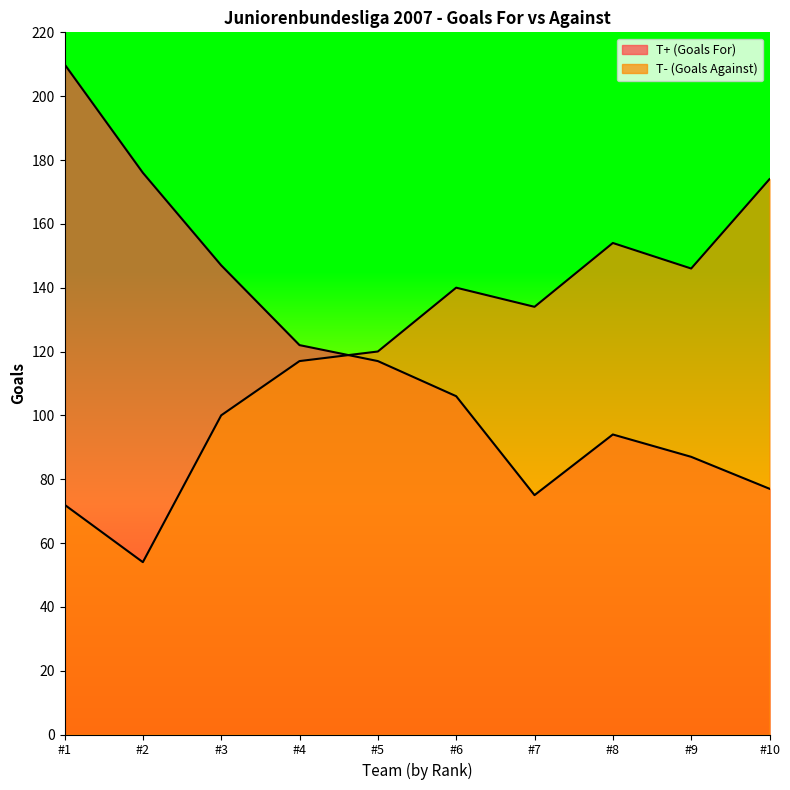

How many intersections are there between T- (Goals Against) and T+ (Goals For)?

1